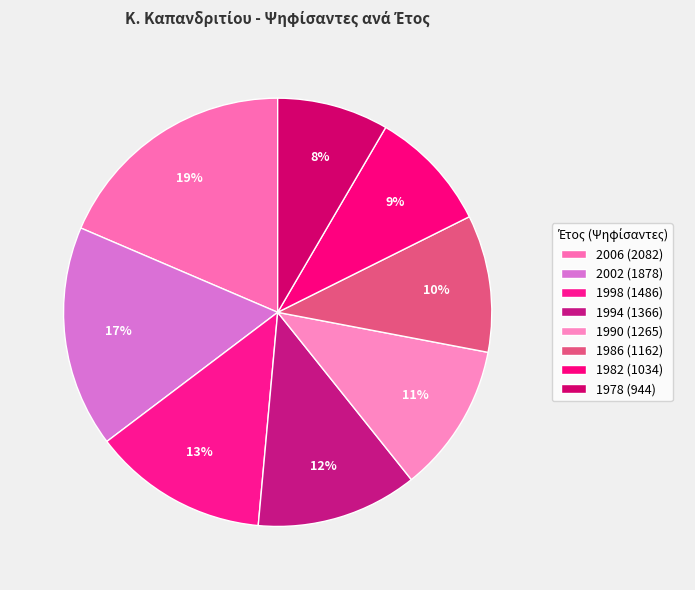

True or false: 1982 accounts for 1% of the total.

False